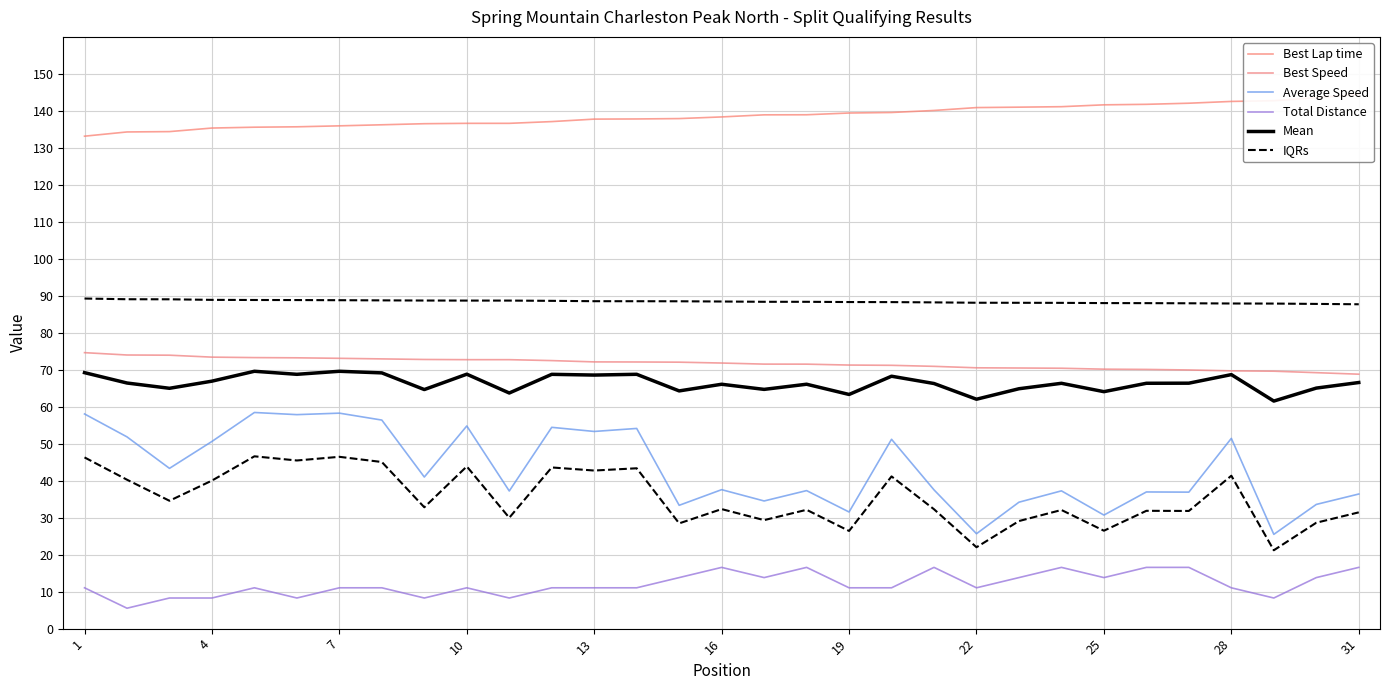

Does the chart have visible grid lines?

Yes